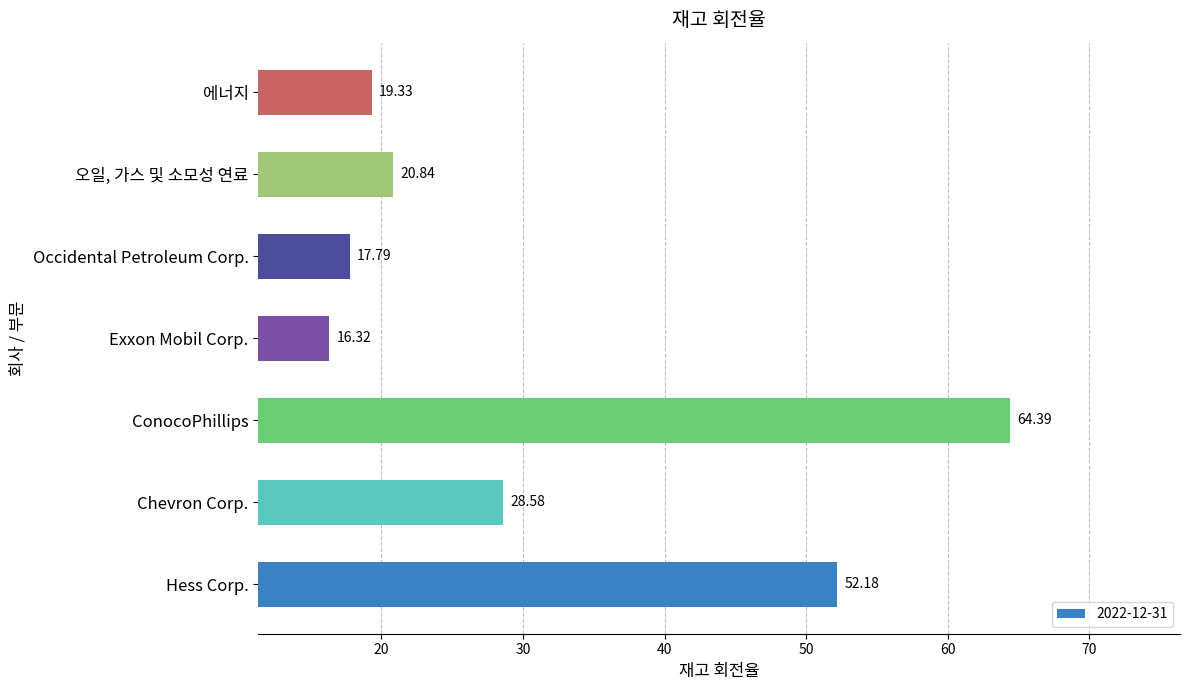

Between Chevron Corp. and ConocoPhillips, which is larger?

ConocoPhillips